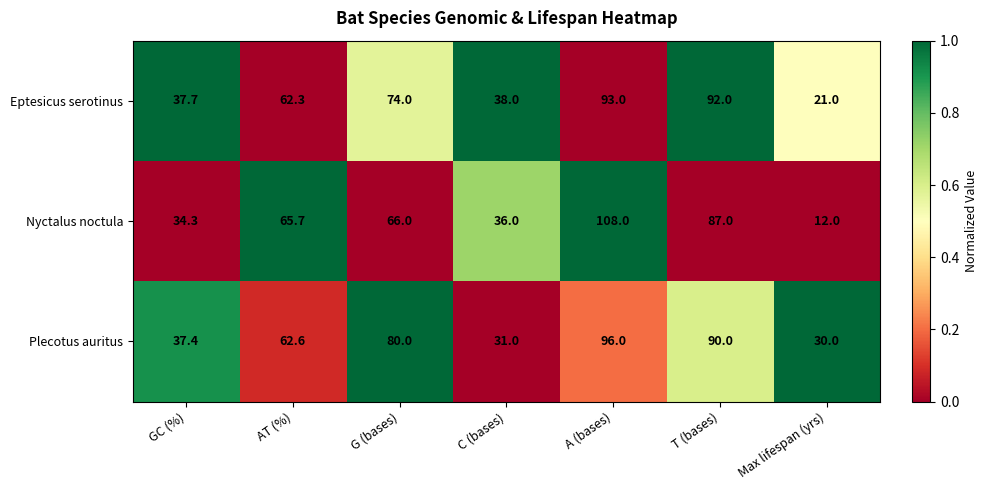

What is the highest value of the Plecotus auritus series?

96.0